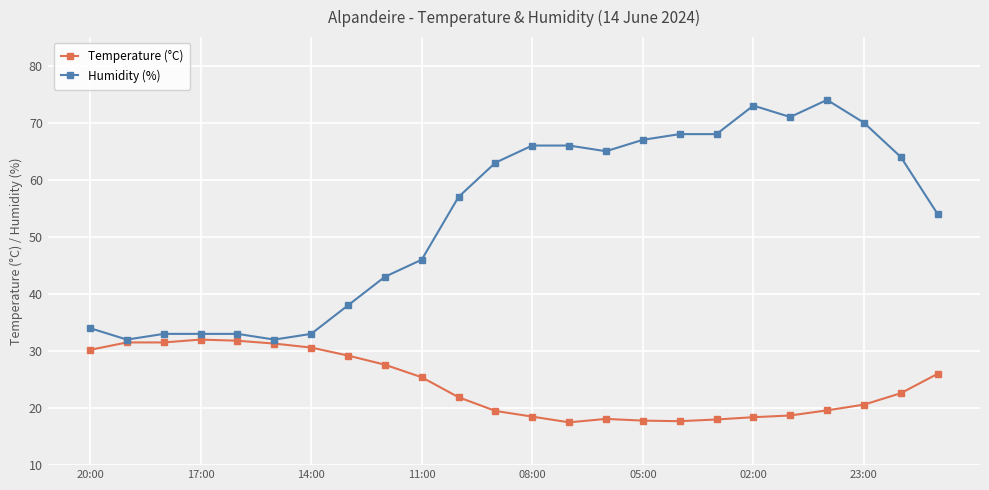

Which series has the widest spread of values?

Humidity (%)